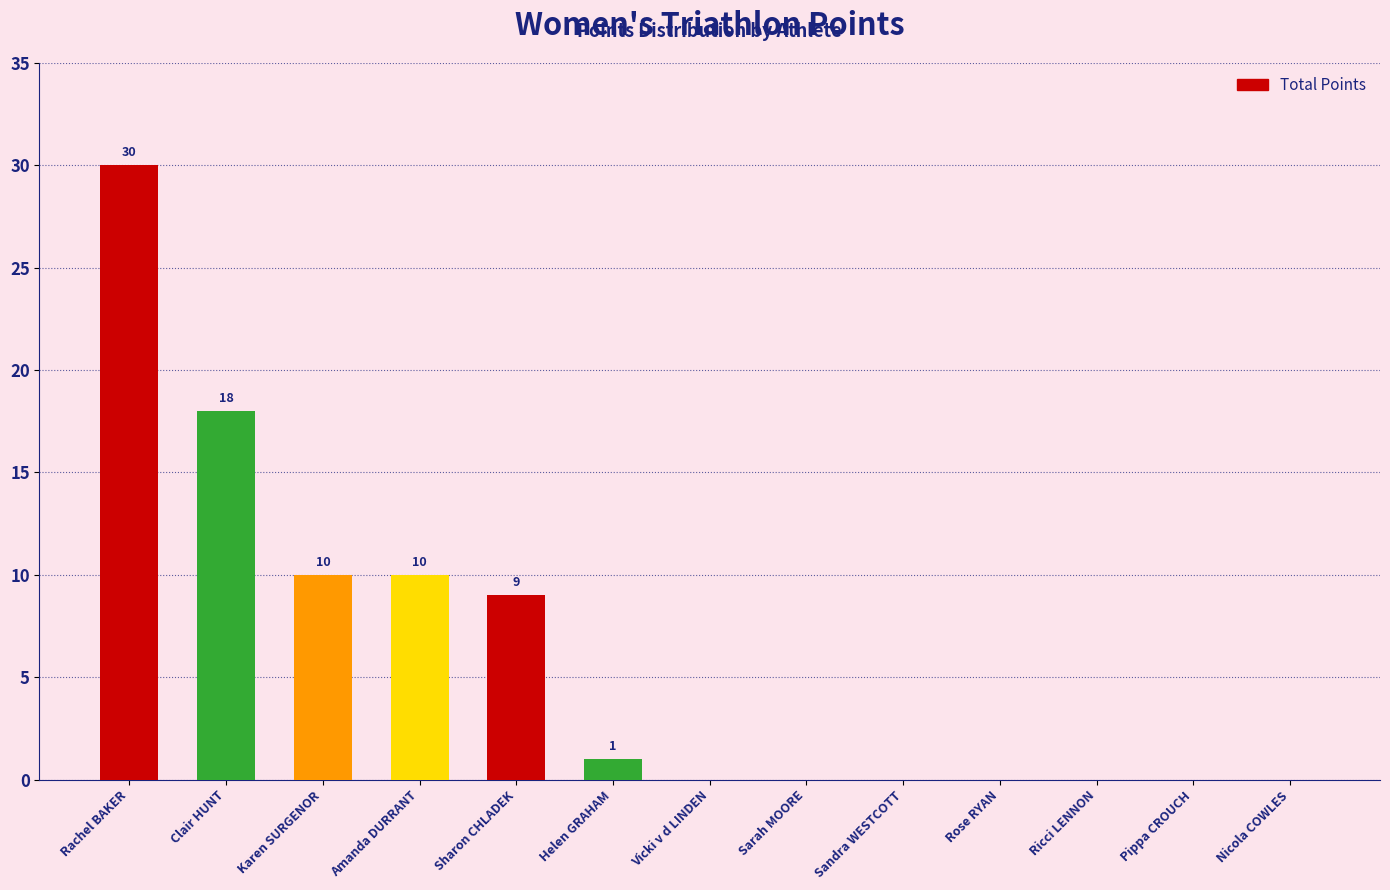

True or false: the data shows 0 at Sarah MOORE.

True